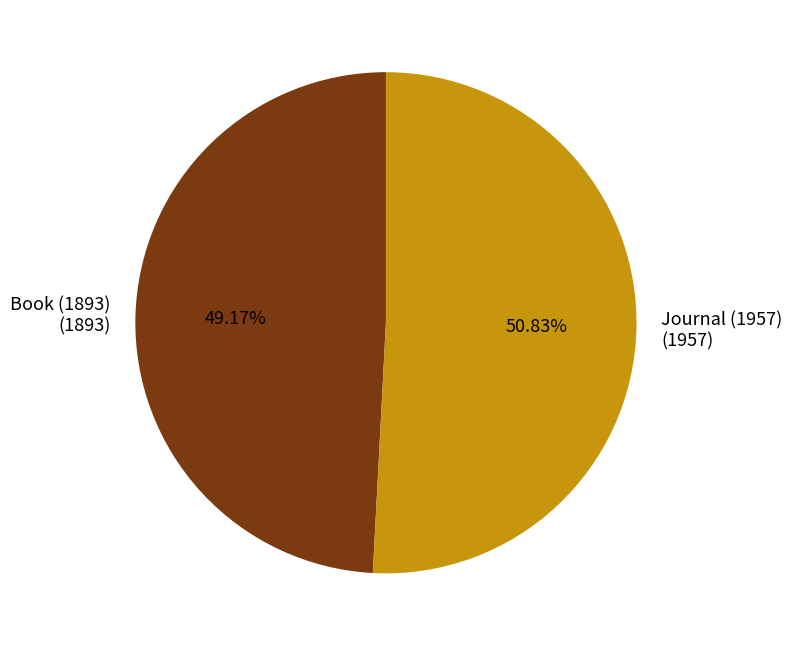

How many segments does this pie chart have?

2